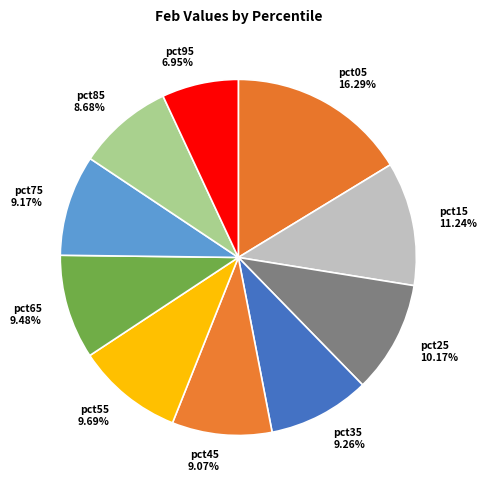

Combined, do pct45 9.07% and pct85 8.68% account for over 50%?

No